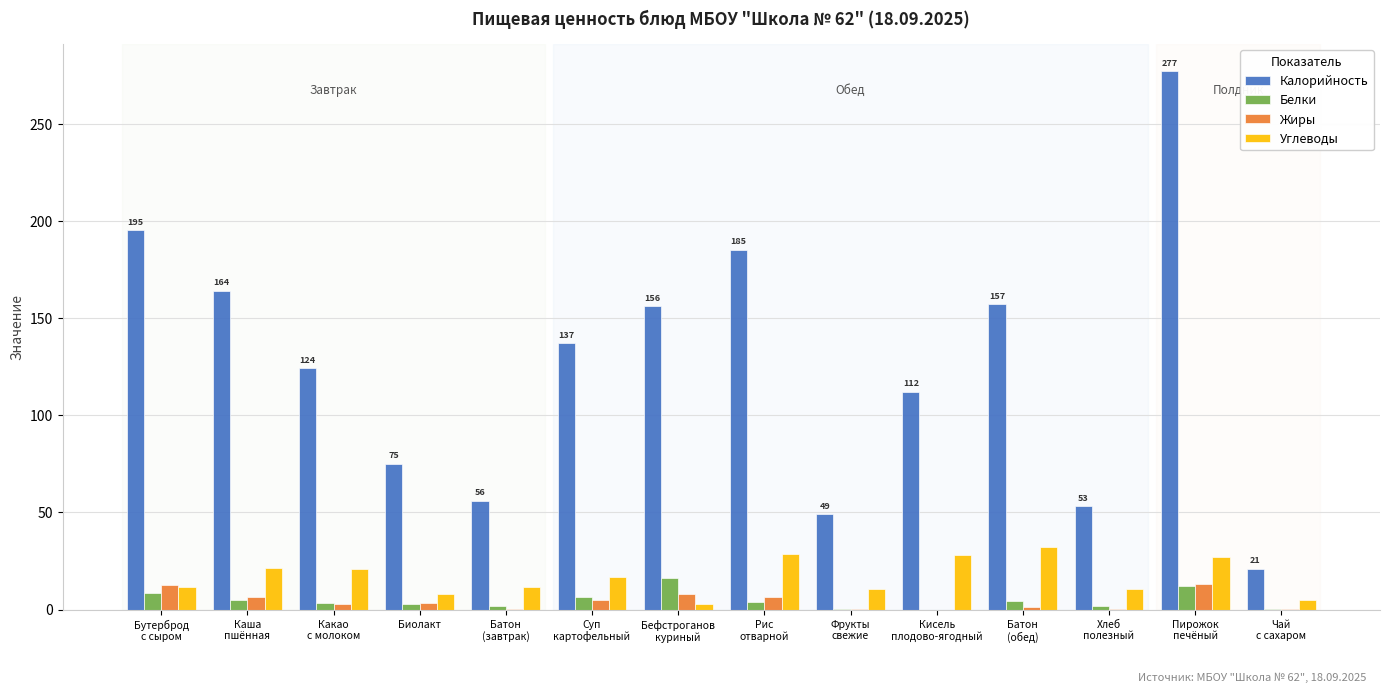

What is the highest value of the Калорийность series?

277.0